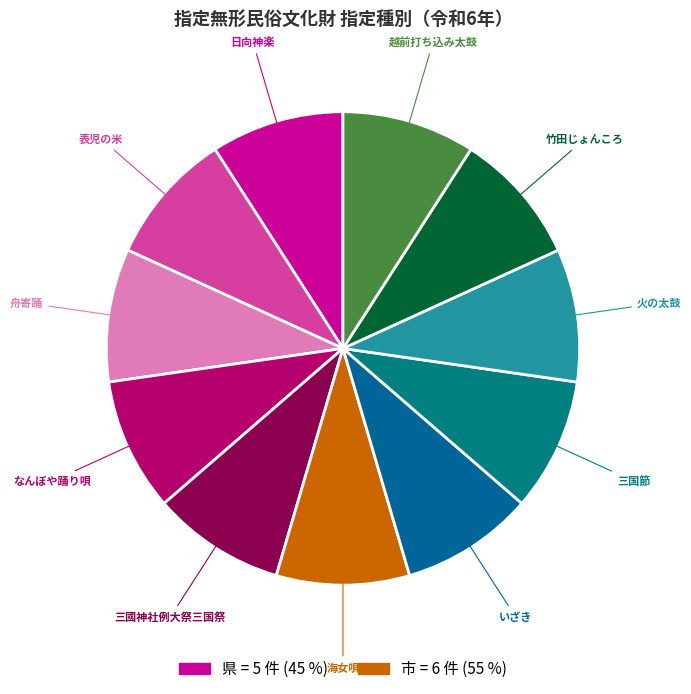

How many slices are in this pie chart?

11